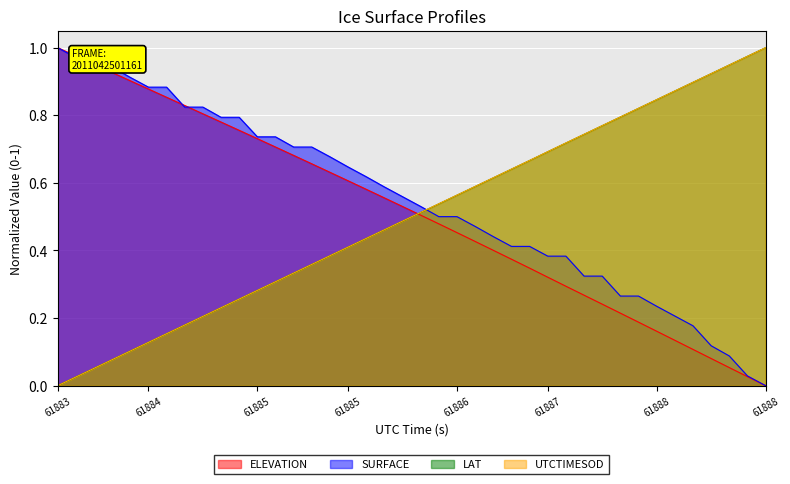

How many lines are shown in the chart?

4